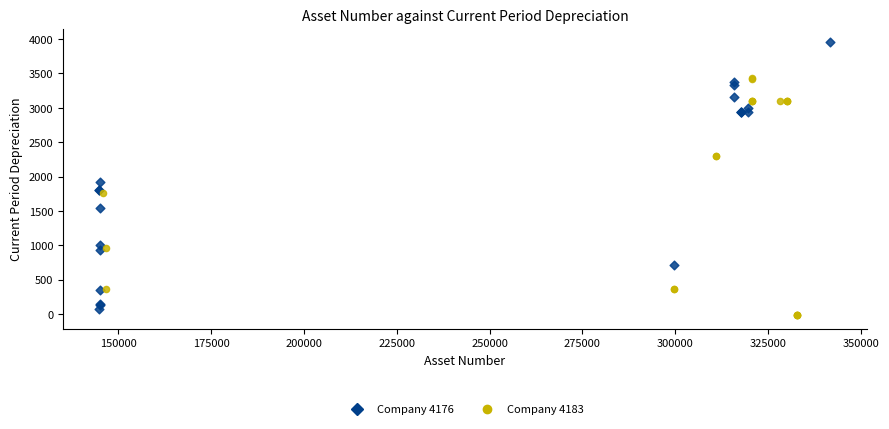

Which series has the widest spread of Y values?

Company 4176